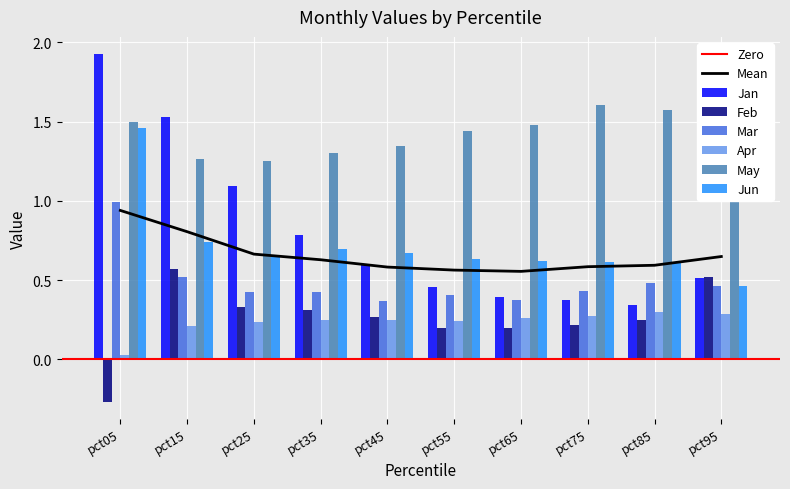

At which label does Feb first exceed 0?

pct15